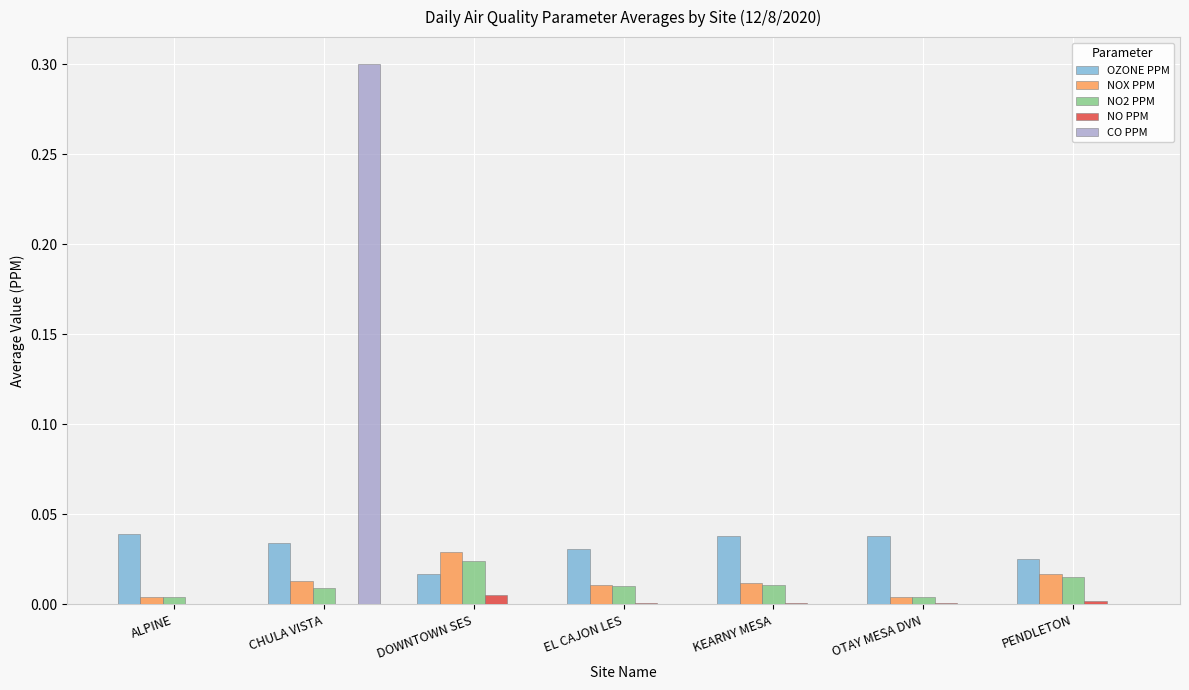

Count the NO PPM values in the range 0 to 1.

7